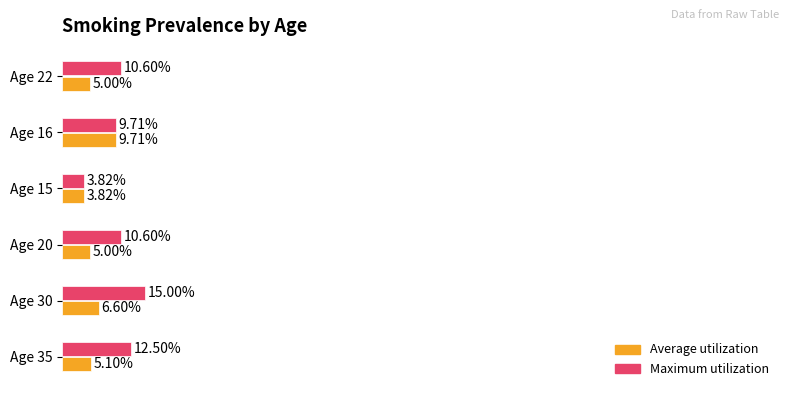

Which series has the largest total across all categories?

Maximum utilization